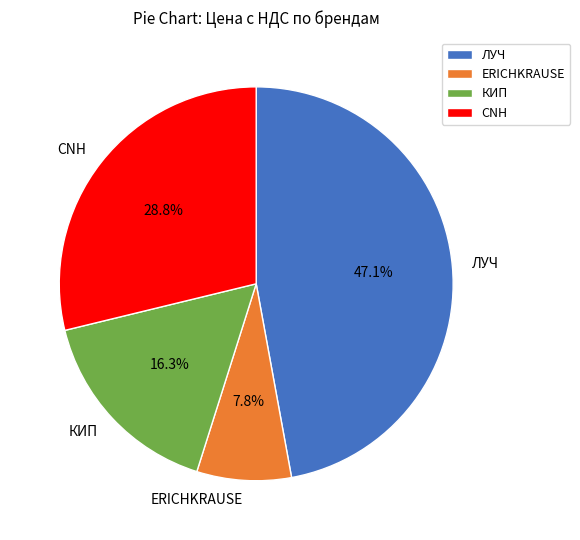

Combined, what portion of the pie is ERICHKRAUSE and CNH?

36.6%